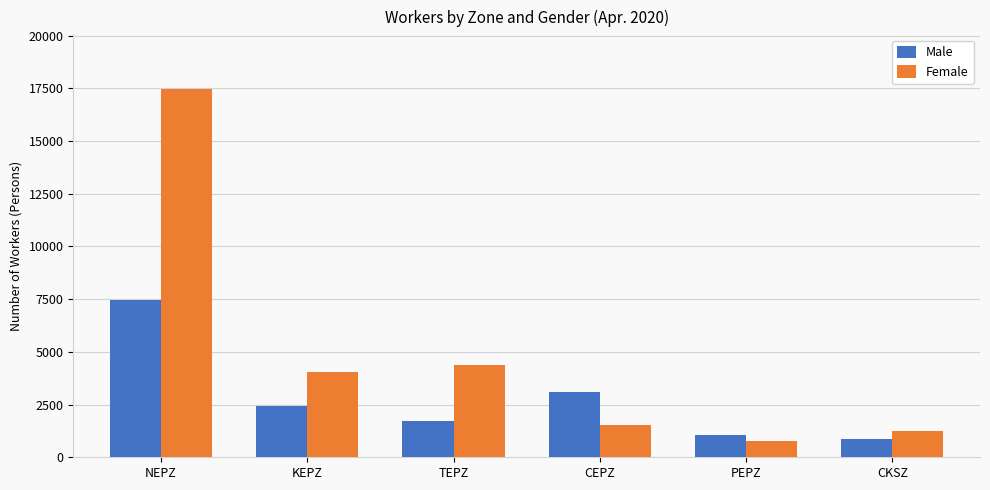

How many bars are there in total?

12